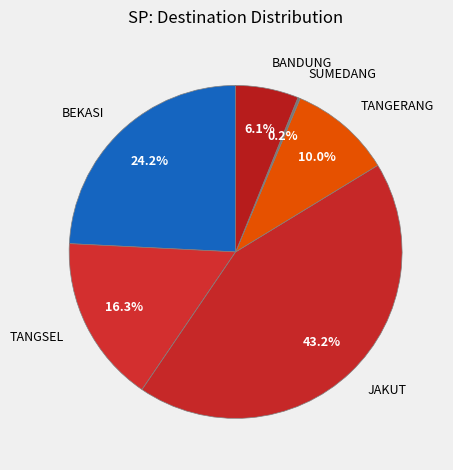

Which category has the biggest portion of the pie?

JAKUT